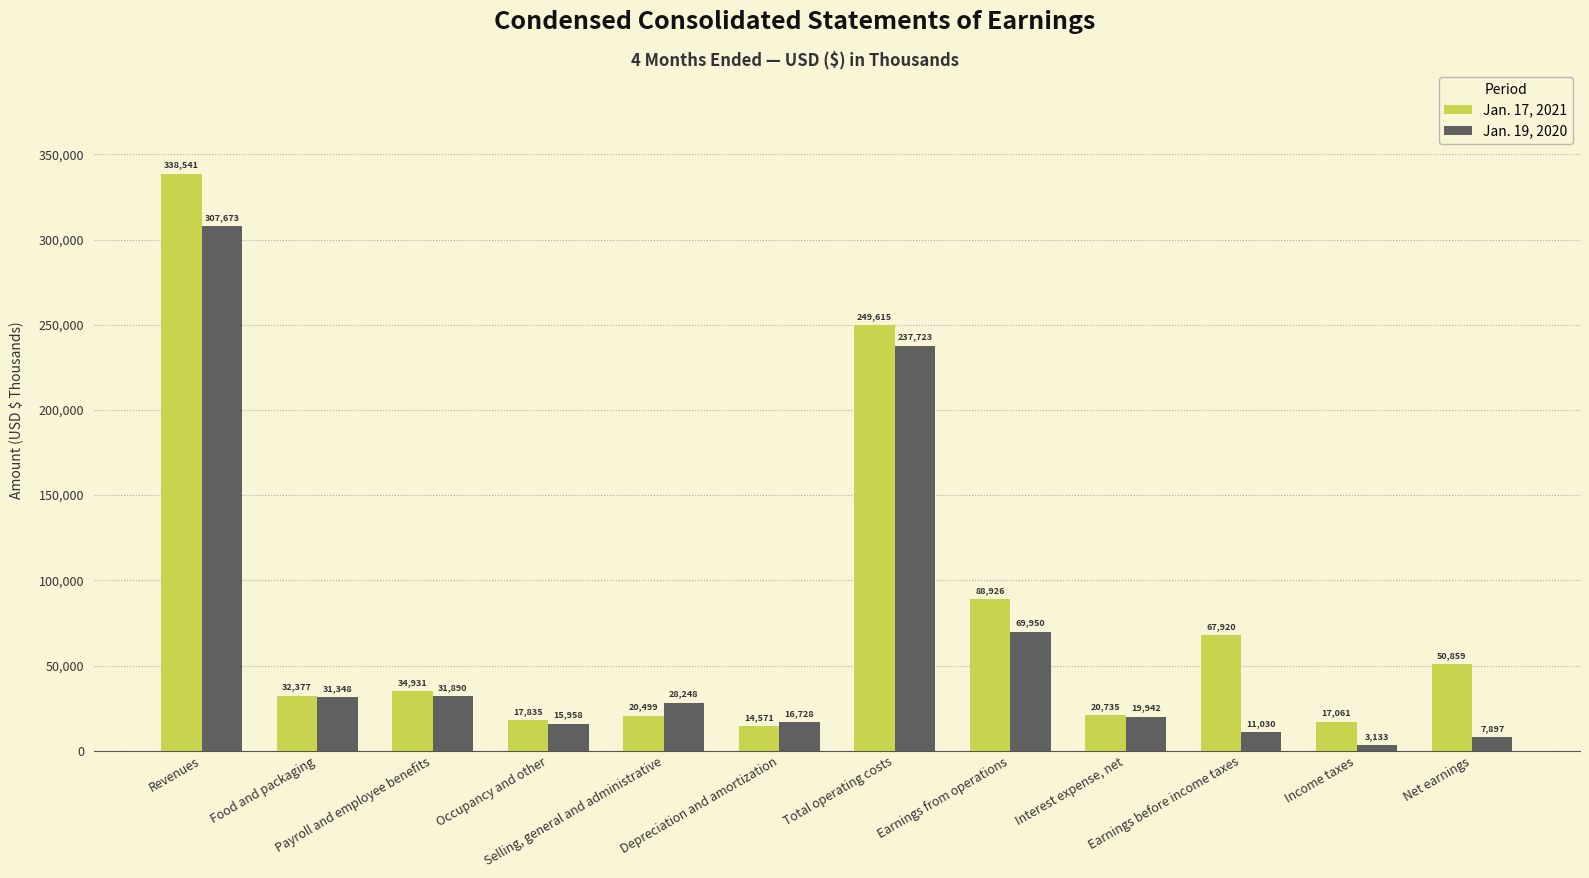

What is the difference between the maximum and minimum values in the Jan. 19, 2020 series?

304540